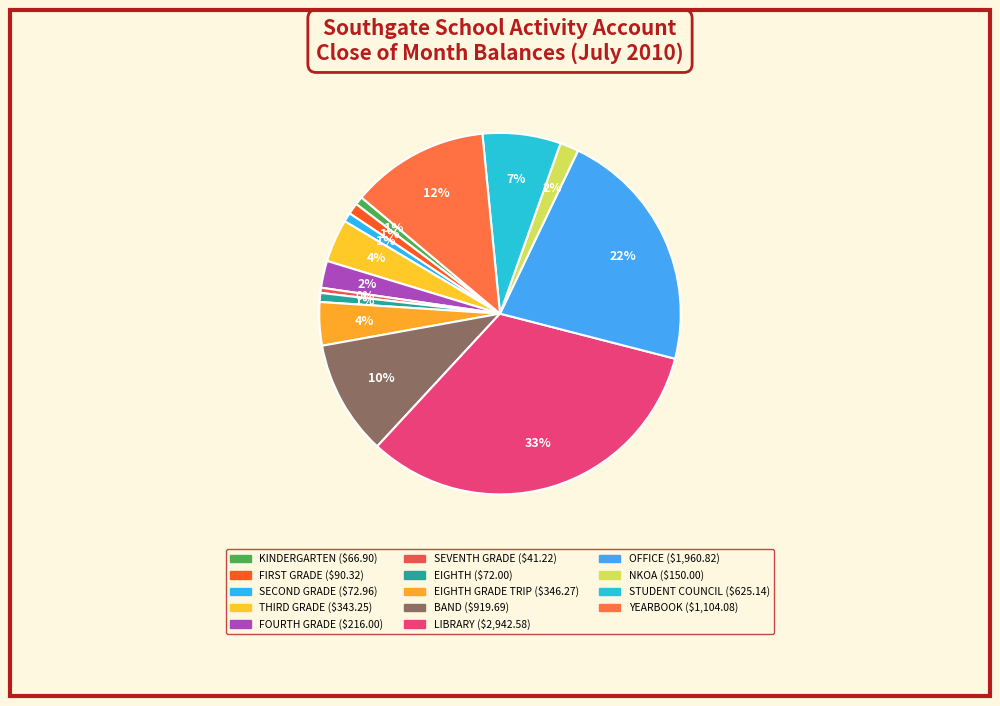

Rank the categories by value from highest to lowest.

LIBRARY, OFFICE, YEARBOOK, BAND, STUDENT COUNCIL, EIGHTH GRADE TRIP, THIRD GRADE, FOURTH GRADE, NKOA, FIRST GRADE, SECOND GRADE, EIGHTH, KINDERGARTEN, SEVENTH GRADE